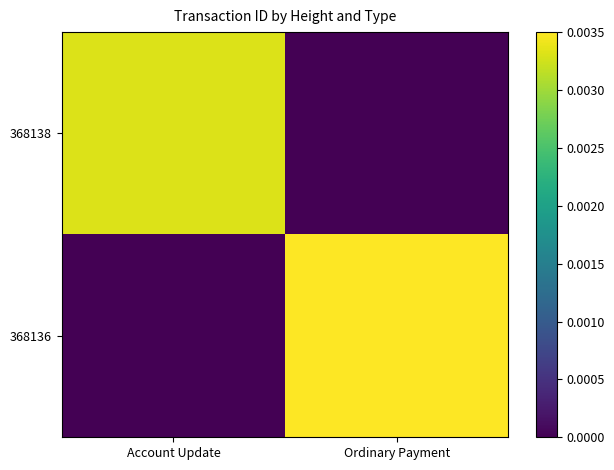

Rank the series by their average value, from lowest to highest.

368138, 368136